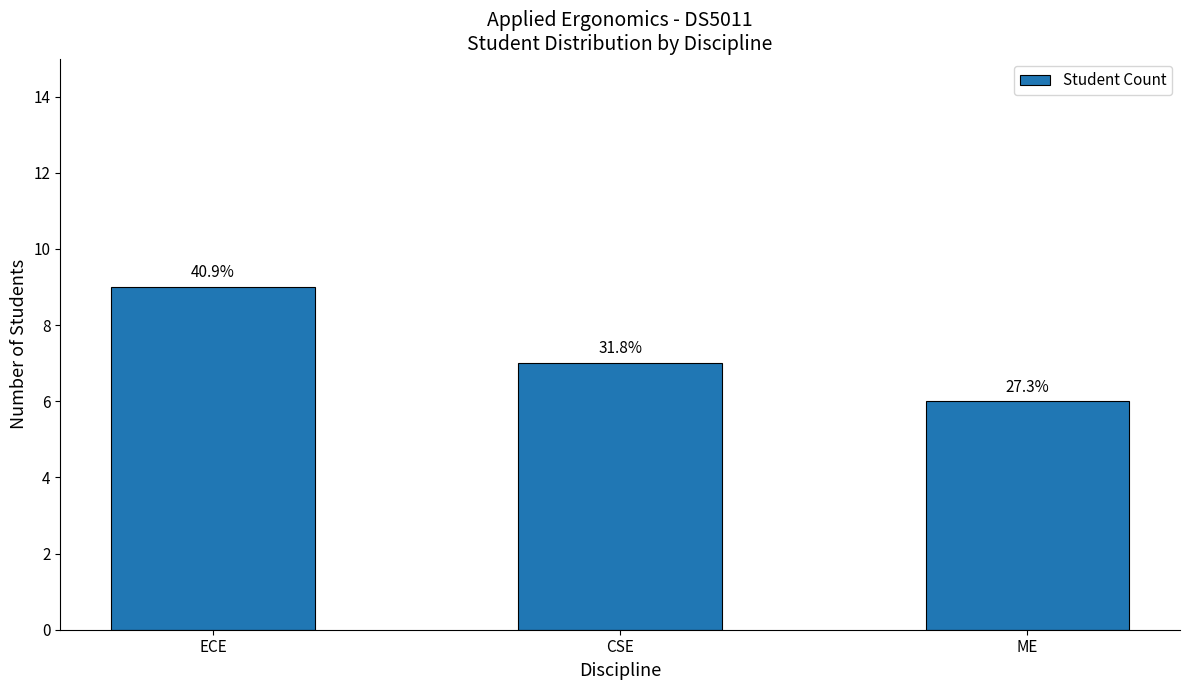

What is the sum of the values at ECE and CSE?

16